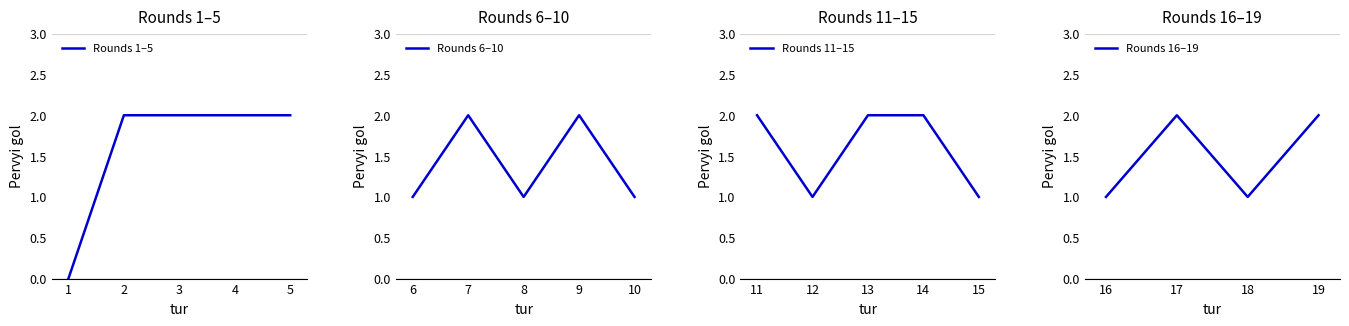

Which category has the lowest value across all series?

1